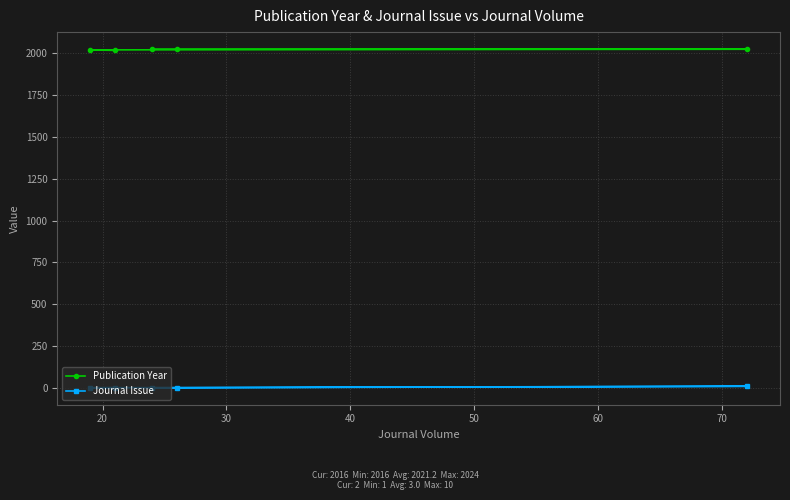

What is the value of the Journal Issue point at the 4th from the left?

1